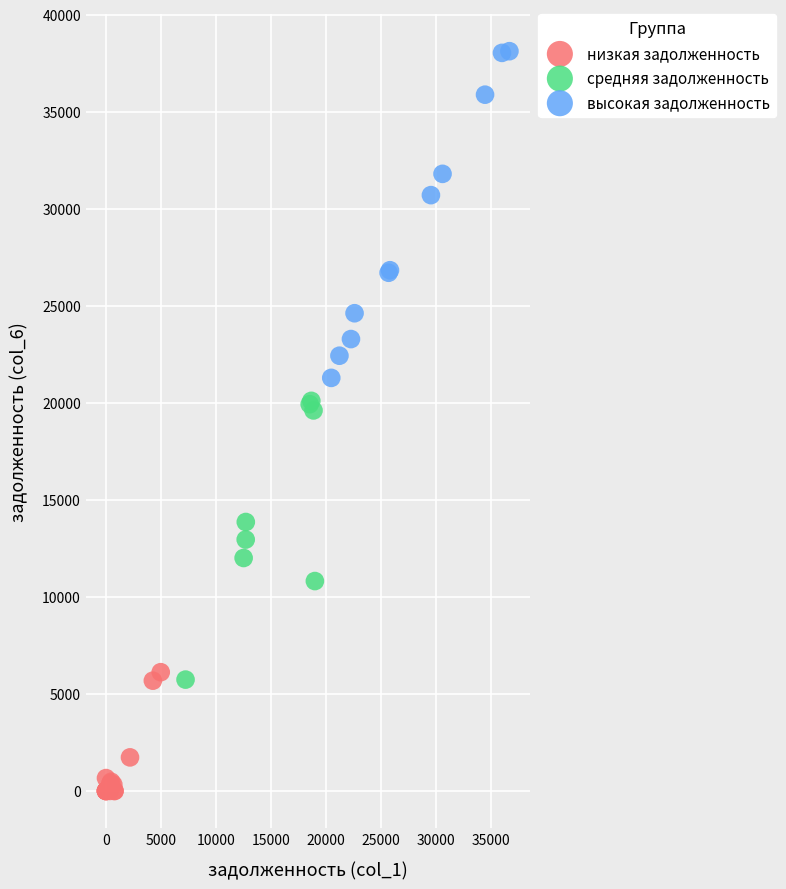

Which series contains the highest Y value?

высокая задолженность